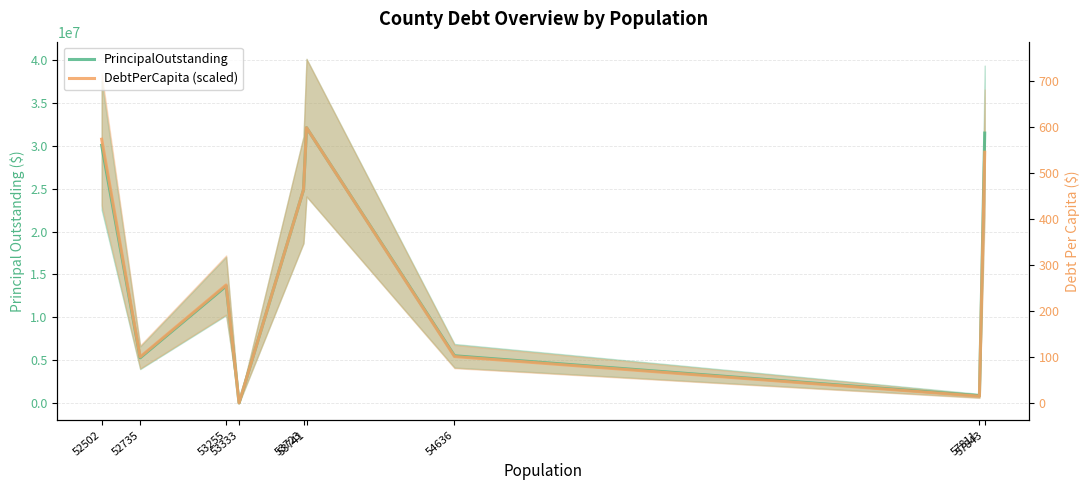

Reading left to right, extract all data points from this chart.

PrincipalOutstanding: 52502=30085000.0	52735=5270000.0	53255=13650000.0	53333=0.0	53723=24885000.0	53741=32140000.0	54636=5506000.0	57811=845000.0	57843=31511000.0
DebtPerCapita (scaled): 52502=30794975.6	52735=5370531.8	53255=13774565.9	53333=0.0	53723=24893337.5	53741=32140000.0	54636=5415803.3	57811=785505.4	57843=29276362.3